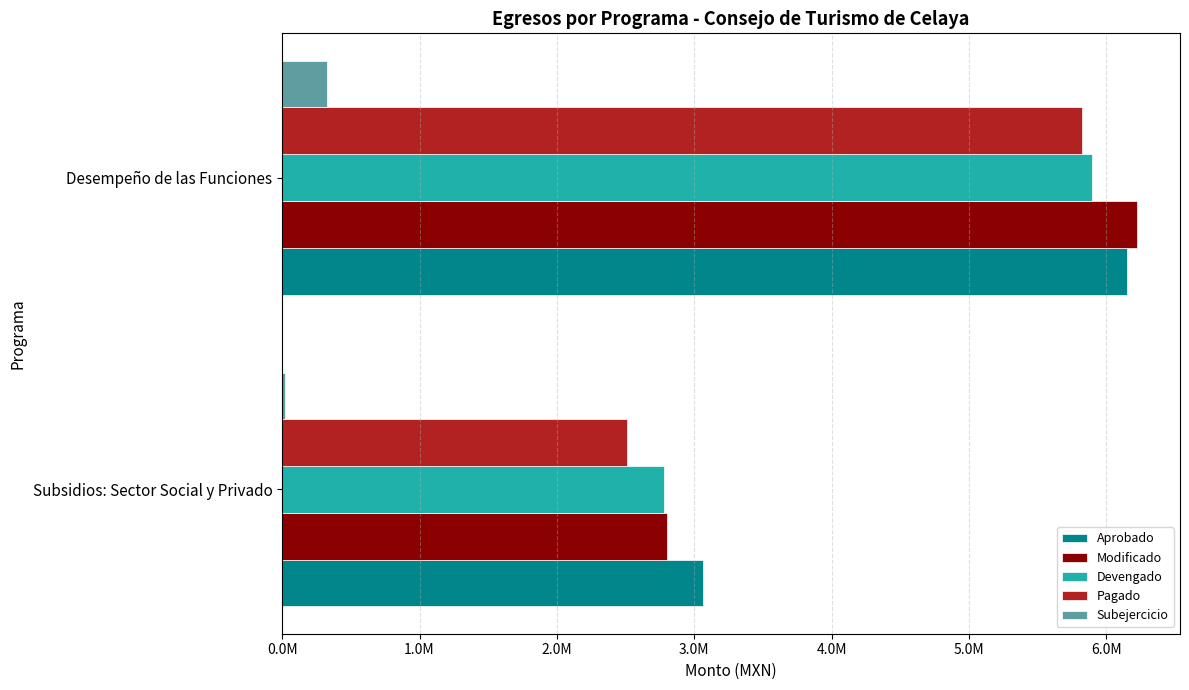

What are all the series names shown in the legend?

Aprobado, Modificado, Devengado, Pagado, Subejercicio